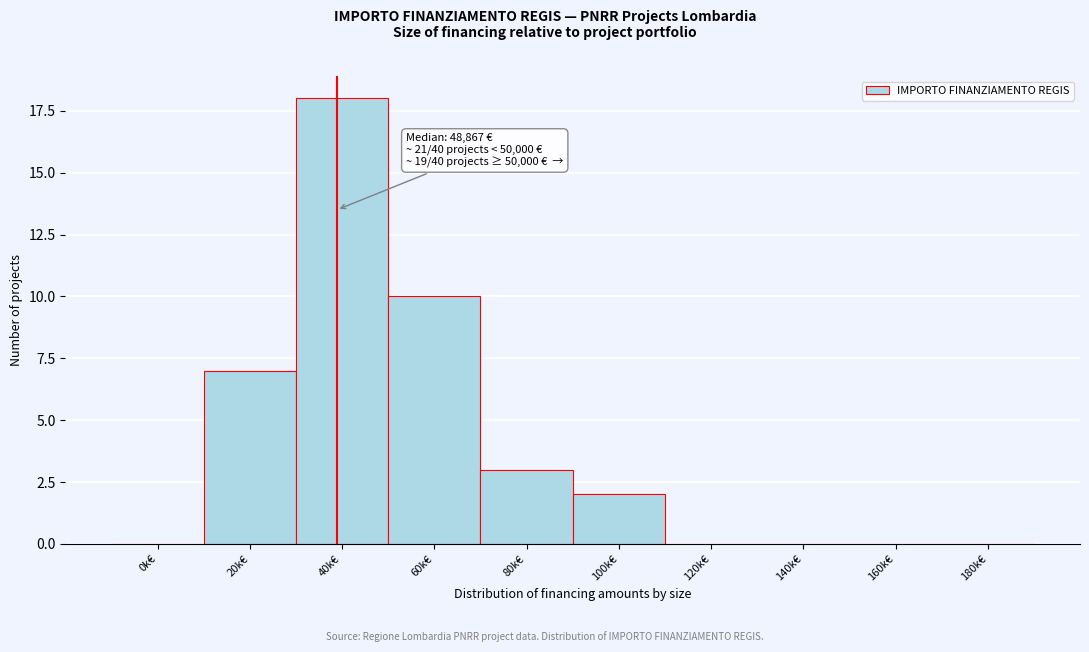

Reading left to right, extract all data points from this chart.

0k€=0	20k€=7	40k€=18	60k€=10	80k€=3	100k€=2	120k€=0	140k€=0	160k€=0	180k€=0